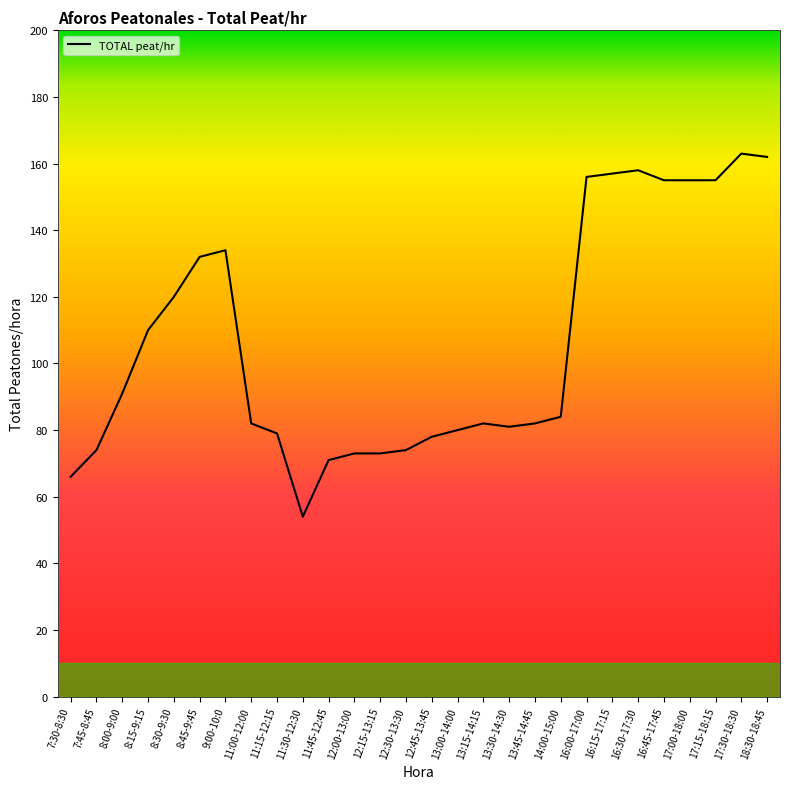

Does the chart have visible grid lines?

No